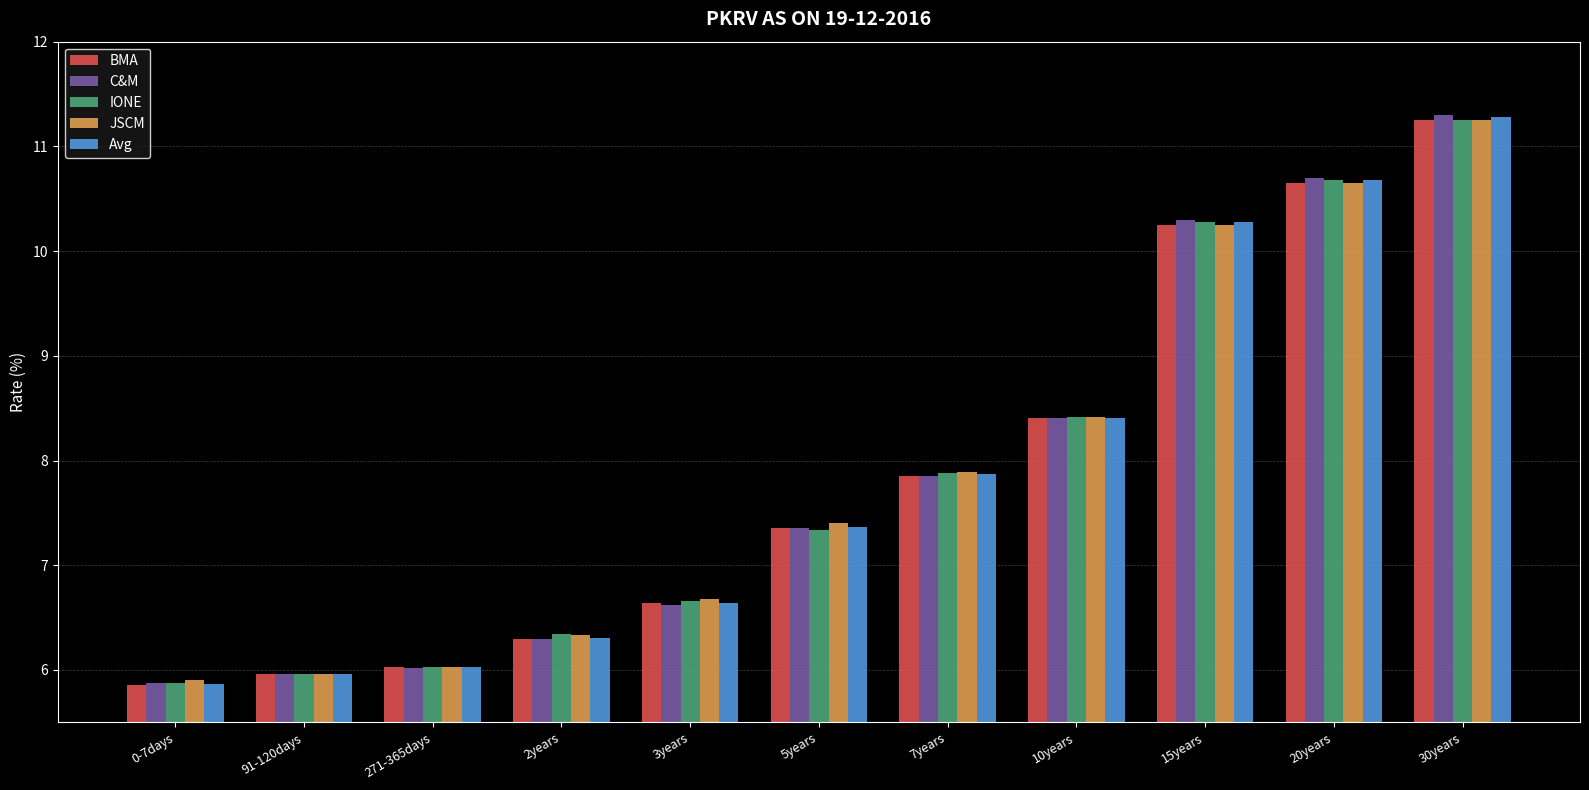

Rank the categories by C&M value from highest to lowest.

30years, 20years, 15years, 10years, 7years, 5years, 3years, 2years, 271-365days, 91-120days, 0-7days